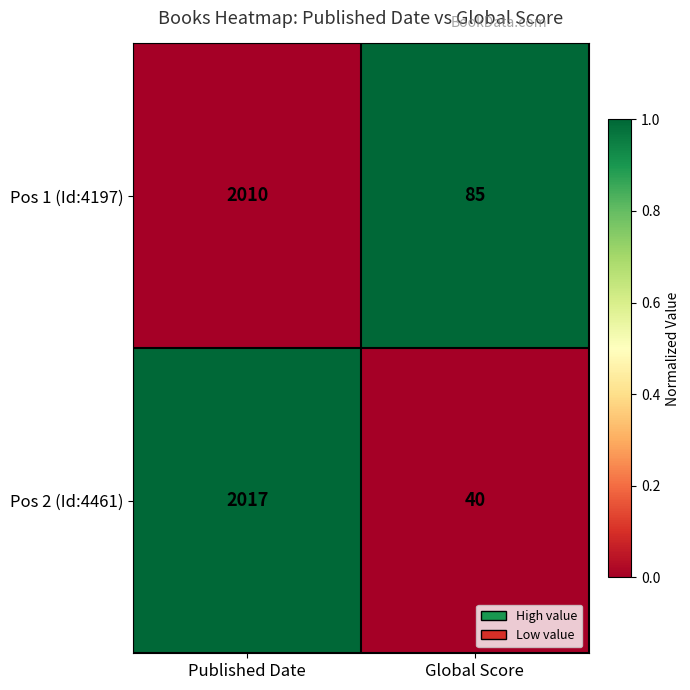

Count the number of categories in the chart.

2